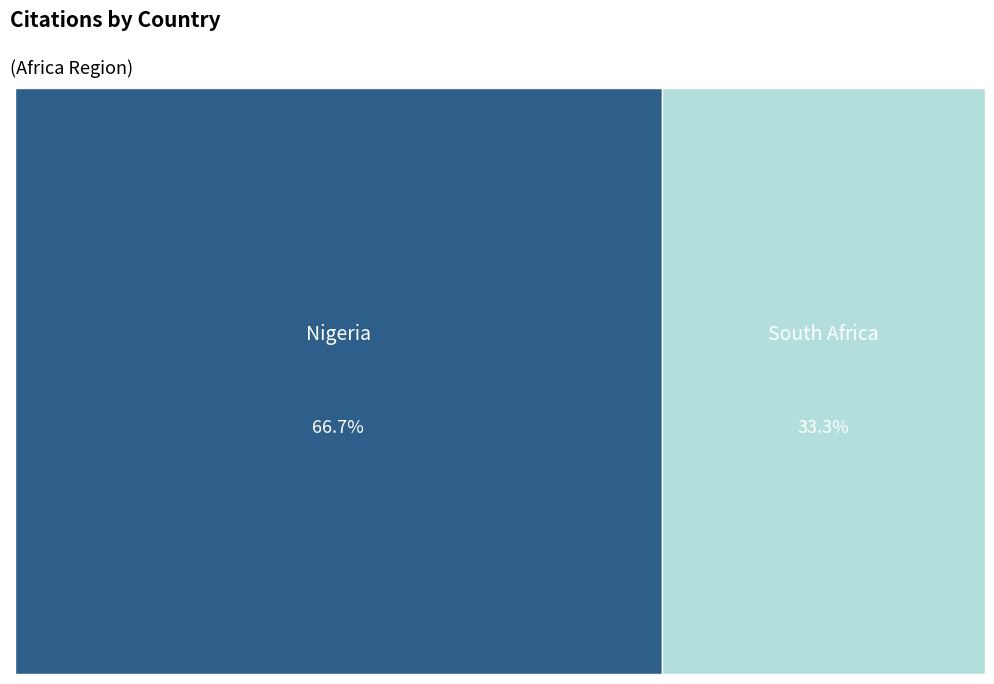

To the nearest percent, what is the difference between the largest and smallest slice percentages?

33%